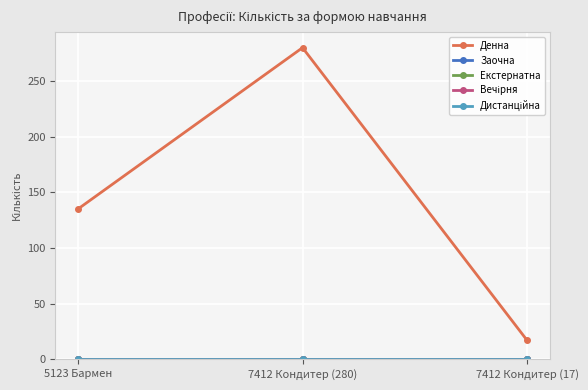

Does the chart have visible grid lines?

Yes